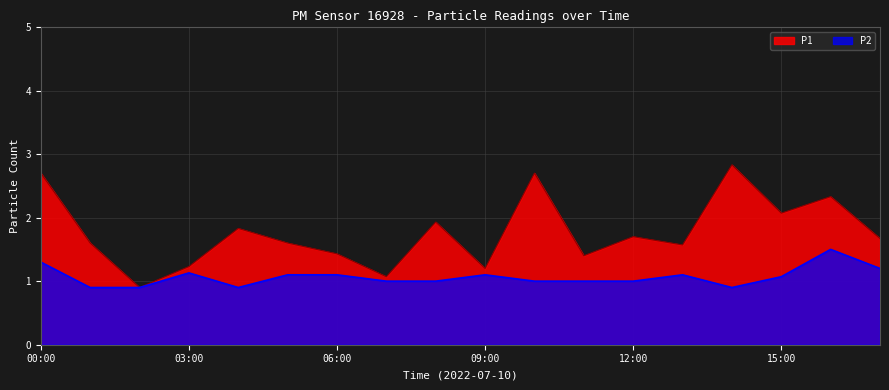

Reading right to left, what are all the values shown in this chart?

P1: 17:00=1.7	16:00=2.3	15:00=2.1	14:00=2.8	13:00=1.6	12:00=1.7	11:00=1.4	10:00=2.7	09:00=1.2	08:00=1.9	07:00=1.1	06:00=1.4	05:00=1.6	04:00=1.8	03:00=1.2	02:00=0.9	01:00=1.6	00:00=2.7
P2: 17:00=1.2	16:00=1.5	15:00=1.1	14:00=0.9	13:00=1.1	12:00=1.0	11:00=1.0	10:00=1.0	09:00=1.1	08:00=1.0	07:00=1.0	06:00=1.1	05:00=1.1	04:00=0.9	03:00=1.1	02:00=0.9	01:00=0.9	00:00=1.3